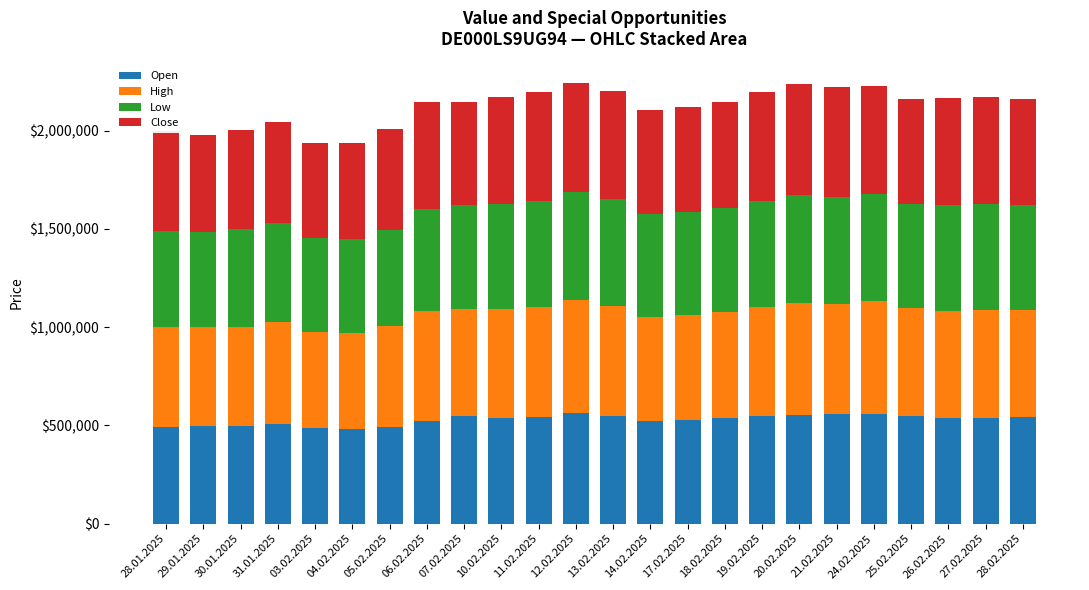

What is the average value of the Open series?

528596